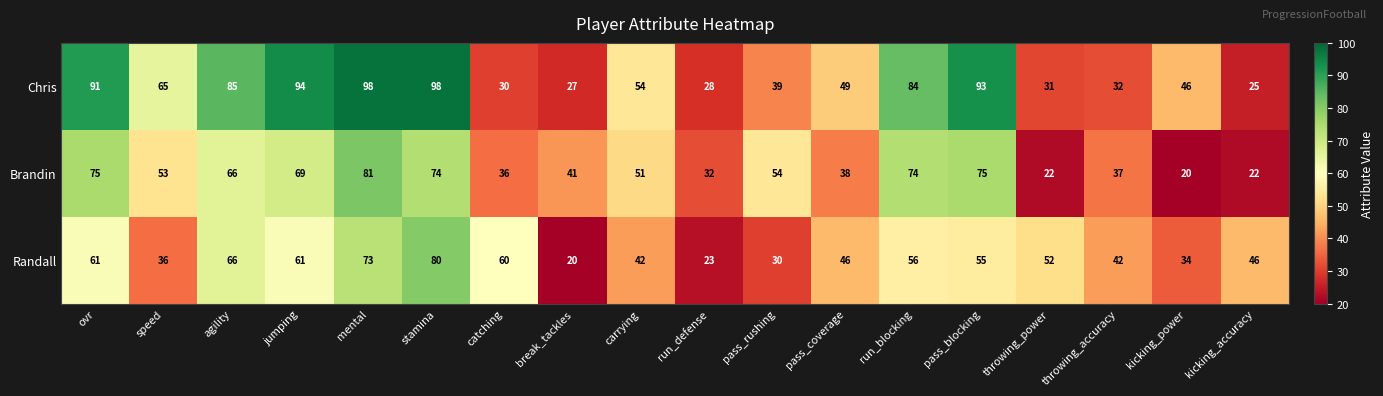

Which series has the widest spread of values?

Chris